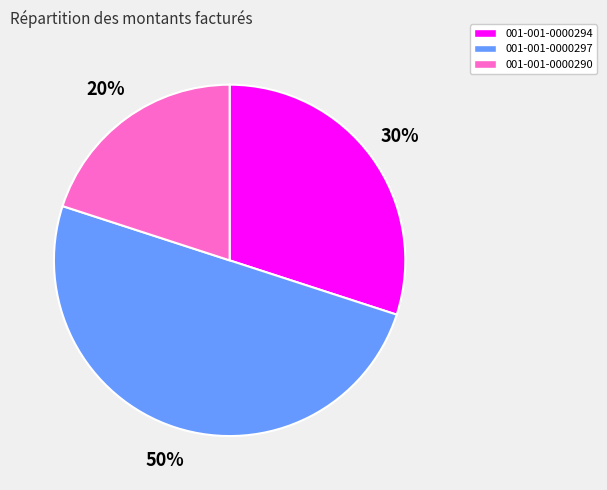

The 001-001-0000297 slice represents 50% of the pie. True or false?

True